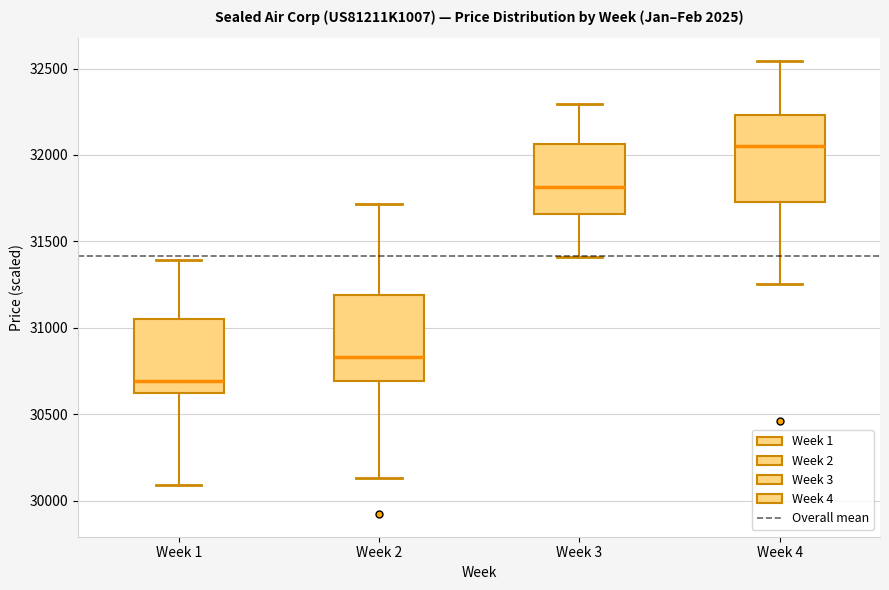

Where is the upper edge of the box for Week 2 on the y-axis? The values are not printed on the chart, so give them approximately, as read against the axis.

31200